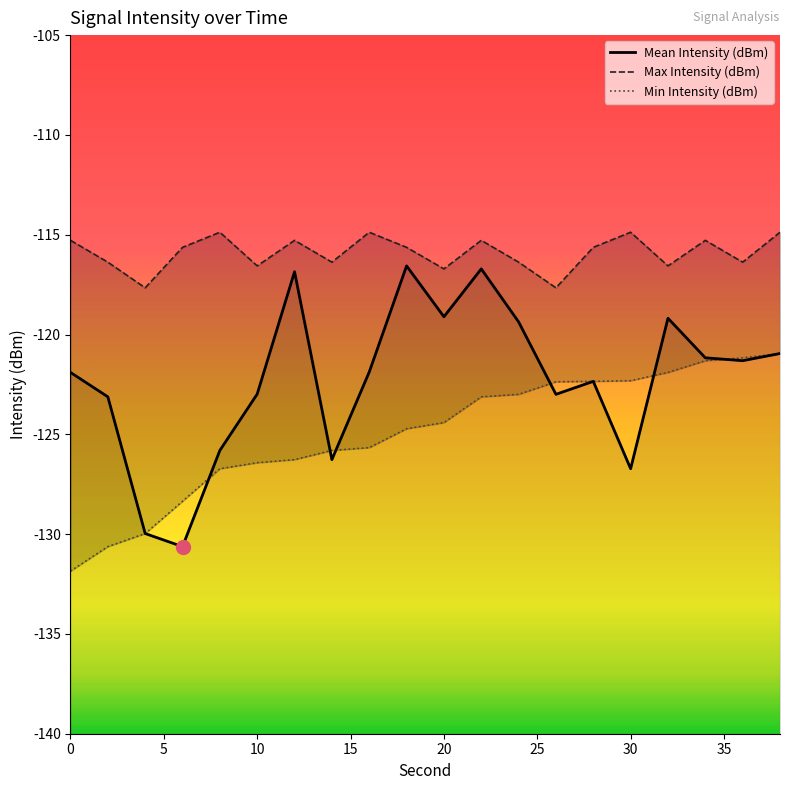

What are all the series names shown in the legend?

Mean Intensity (dBm), Max Intensity (dBm), Min Intensity (dBm)